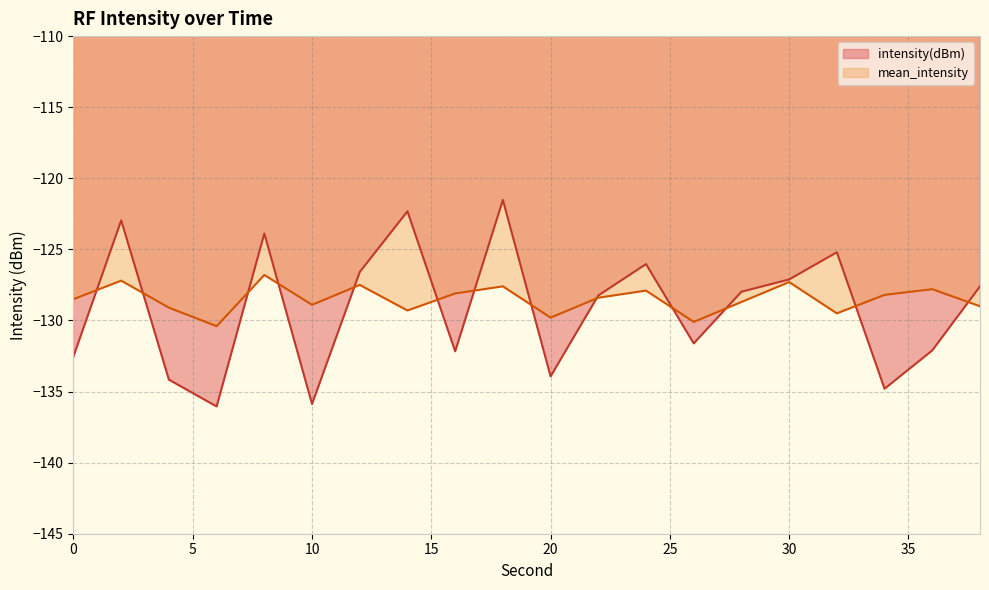

Rank the series at 30 from lowest to highest value.

mean_intensity, intensity(dBm)